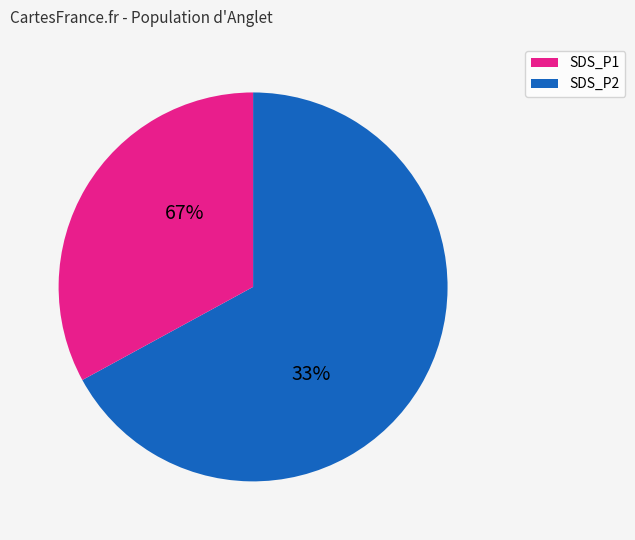

Is it true that 10 is 2% of the pie?

True